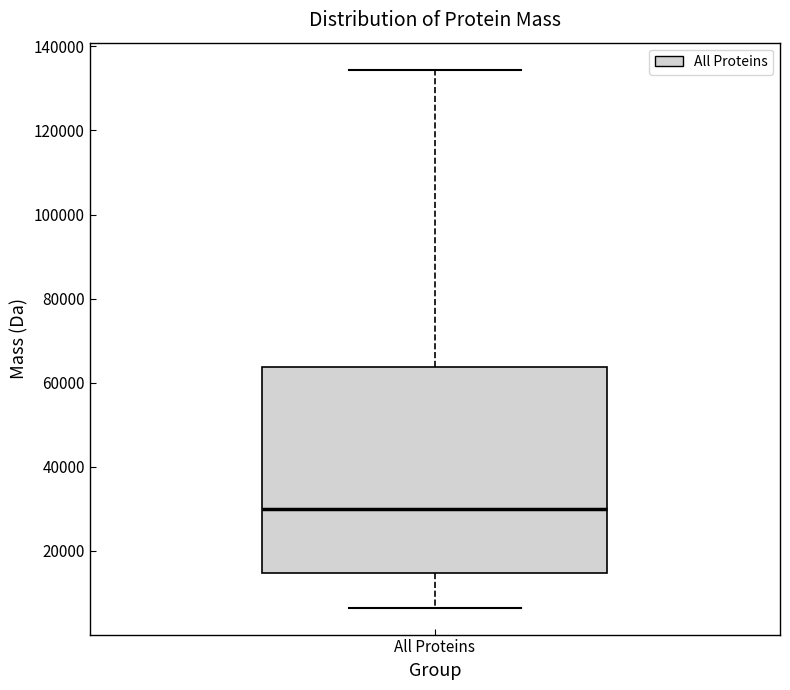

Transcribe this box plot: give where the median line is, the range the box spans, and where the two whiskers end, as read against the y-axis. The values are not printed on the chart, so give them approximately, as read against the axis.

median 30000, box 14000 to 64000, whiskers 6000 to 134000